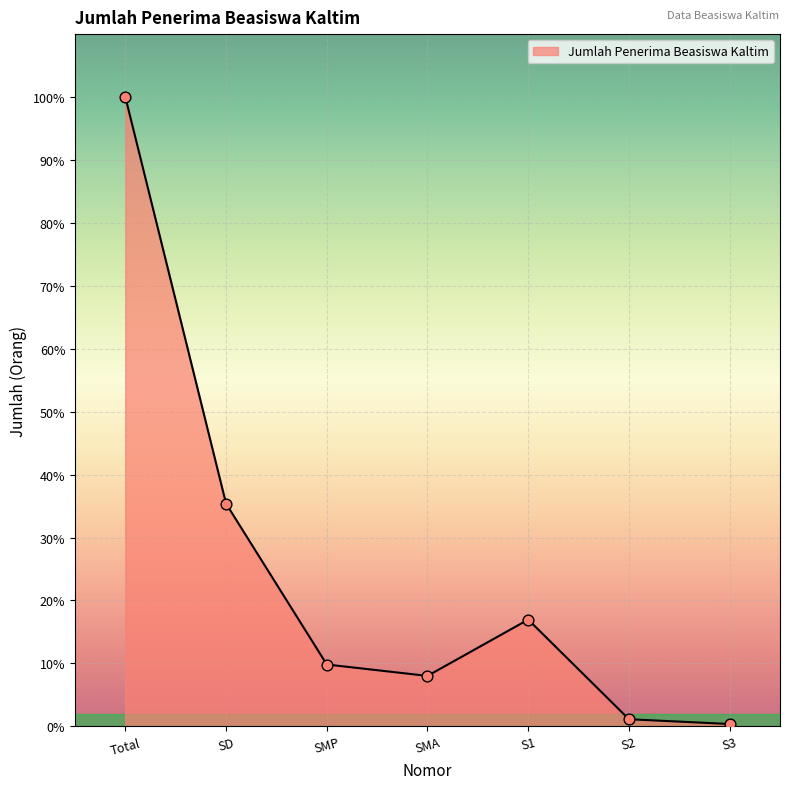

What is the change in value from Total to SMA?

-43813